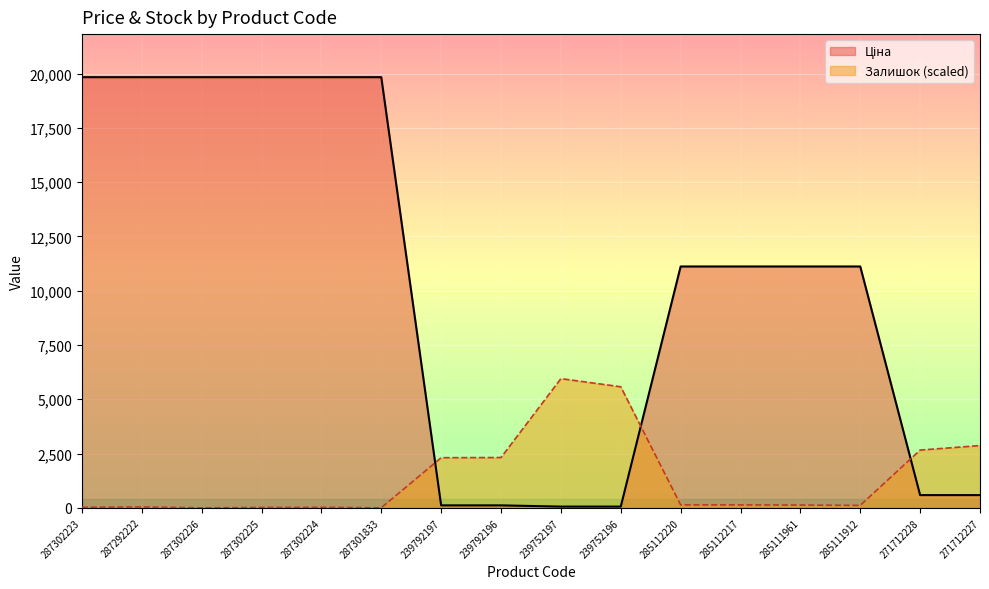

What are all the series names shown in the legend?

Ціна, Залишок